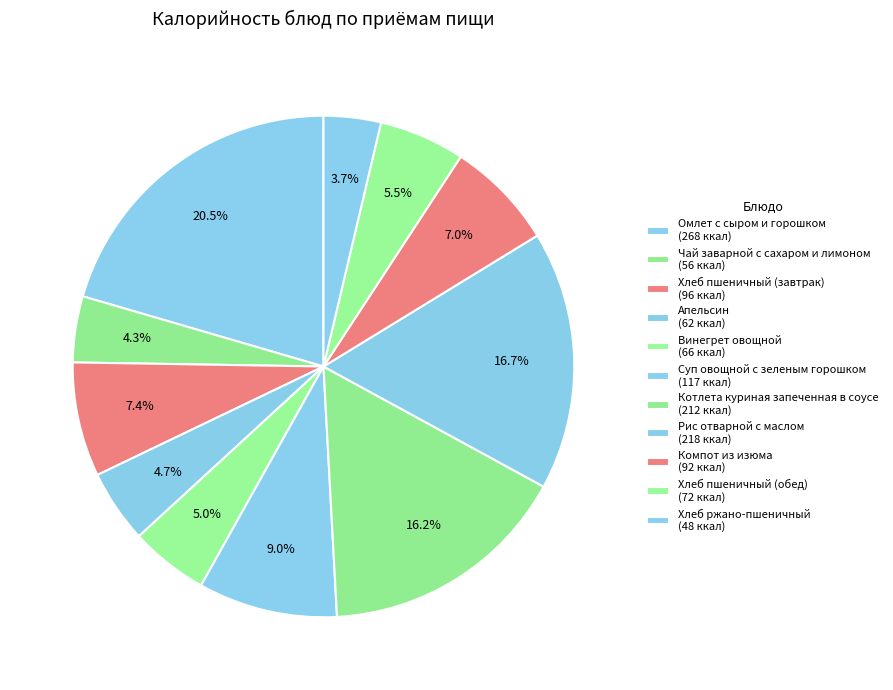

How many segments does this pie chart have?

11